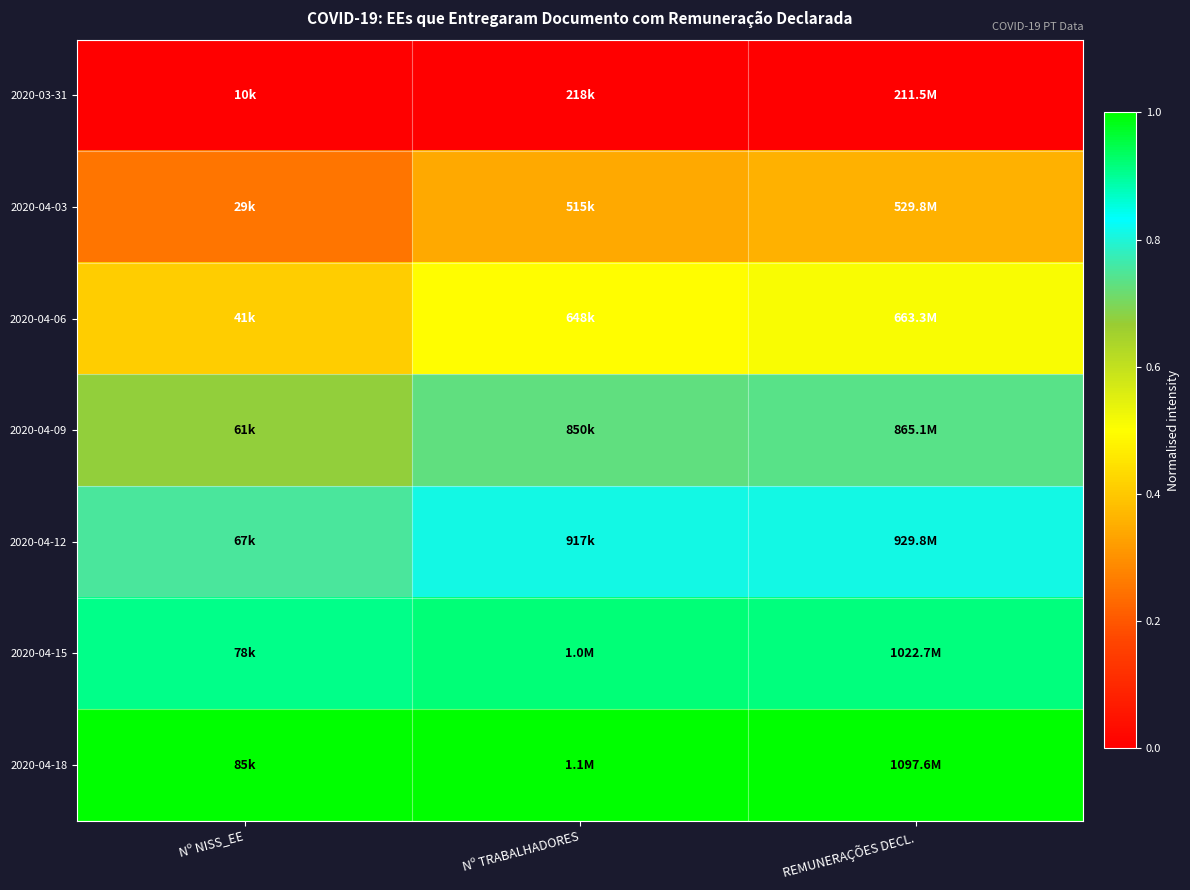

Reading right to left, what are all the values shown in this chart?

2020-03-31: REMUNERAÇÕES DECL.=0.0	Nº TRABALHADORES=0.0	Nº NISS_EE=0.0
2020-04-03: REMUNERAÇÕES DECL.=0.4	Nº TRABALHADORES=0.3	Nº NISS_EE=0.3
2020-04-06: REMUNERAÇÕES DECL.=0.5	Nº TRABALHADORES=0.5	Nº NISS_EE=0.4
2020-04-09: REMUNERAÇÕES DECL.=0.7	Nº TRABALHADORES=0.7	Nº NISS_EE=0.7
2020-04-12: REMUNERAÇÕES DECL.=0.8	Nº TRABALHADORES=0.8	Nº NISS_EE=0.8
2020-04-15: REMUNERAÇÕES DECL.=0.9	Nº TRABALHADORES=0.9	Nº NISS_EE=0.9
2020-04-18: REMUNERAÇÕES DECL.=1.0	Nº TRABALHADORES=1.0	Nº NISS_EE=1.0